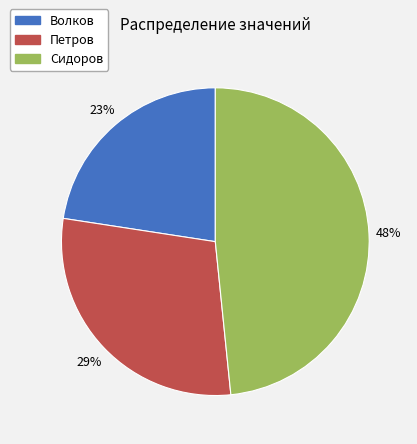

Which slice is the largest?

Сидоров